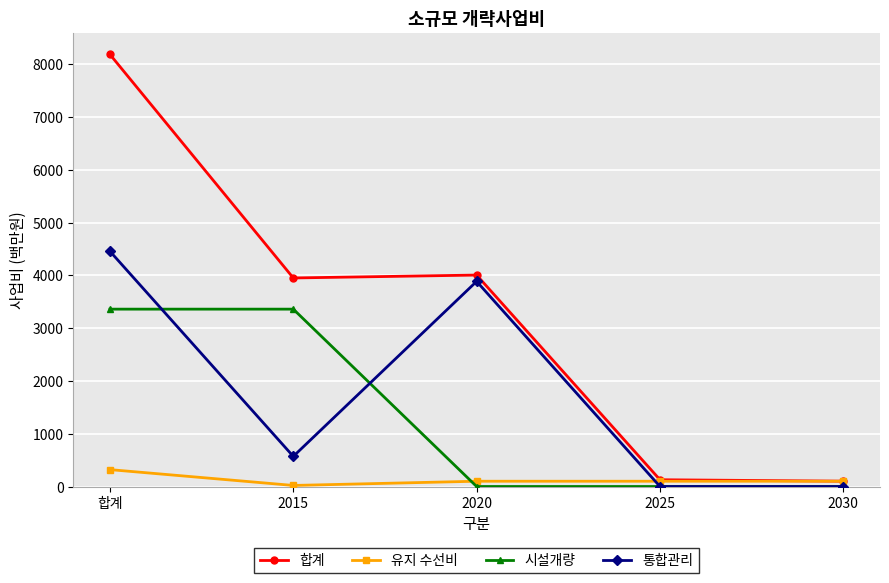

What is the value of the 유지 수선비 point at the 3rd from the left?

100